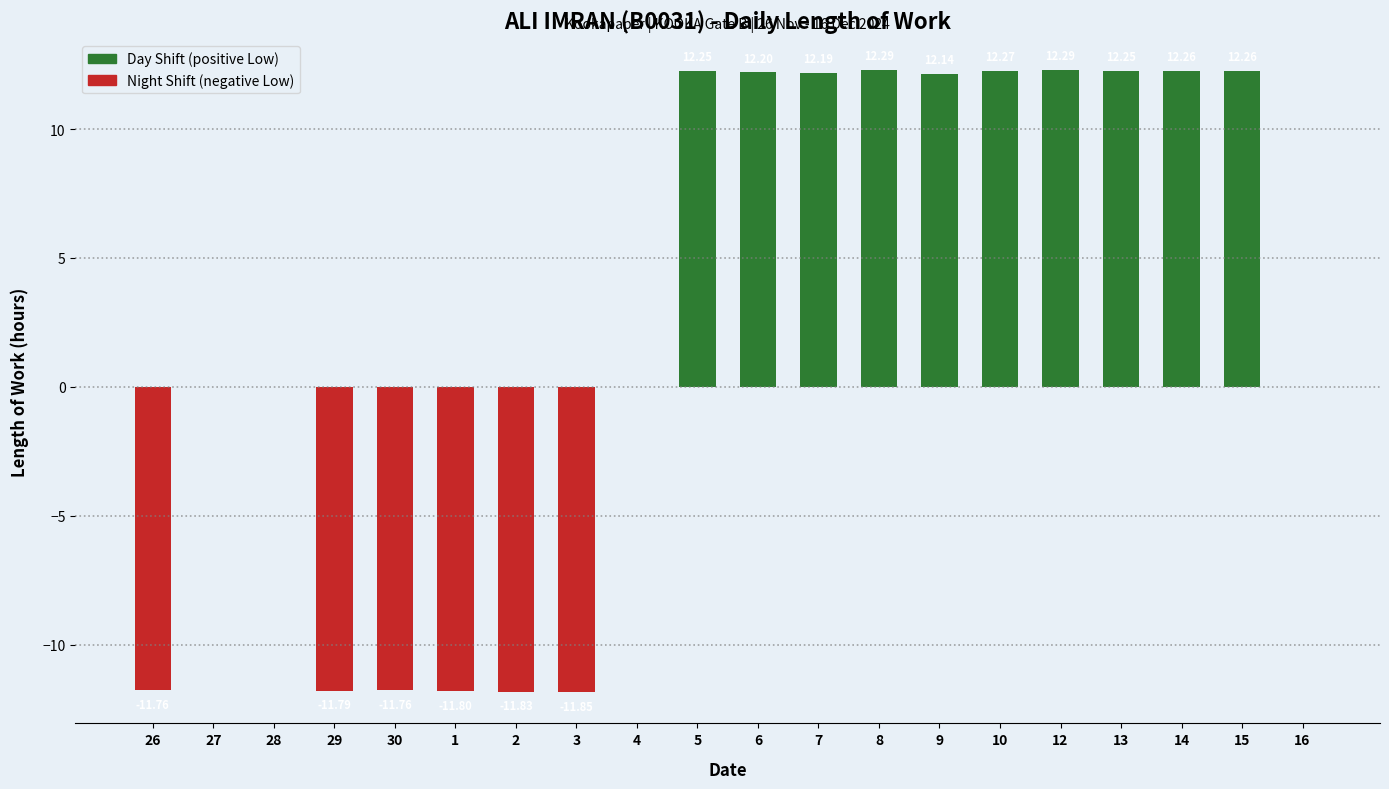

What position from the left is 15?

19